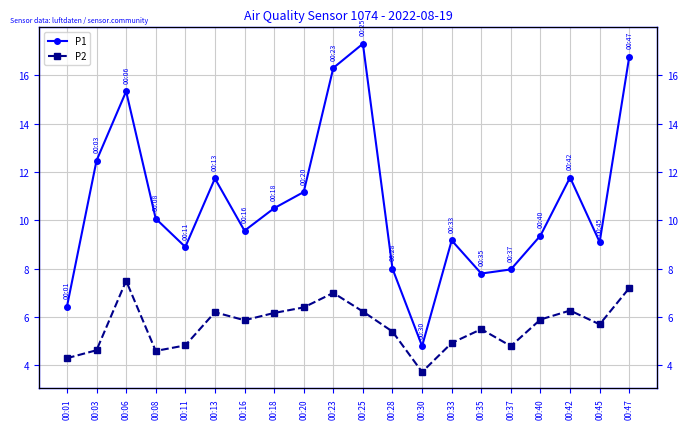

Between 00:40 and 00:47, which series saw the biggest shift?

P1